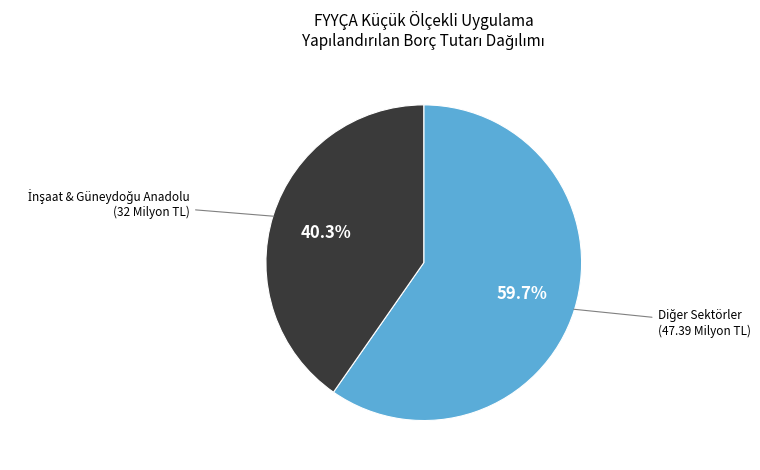

Is there a majority slice in this chart?

Yes